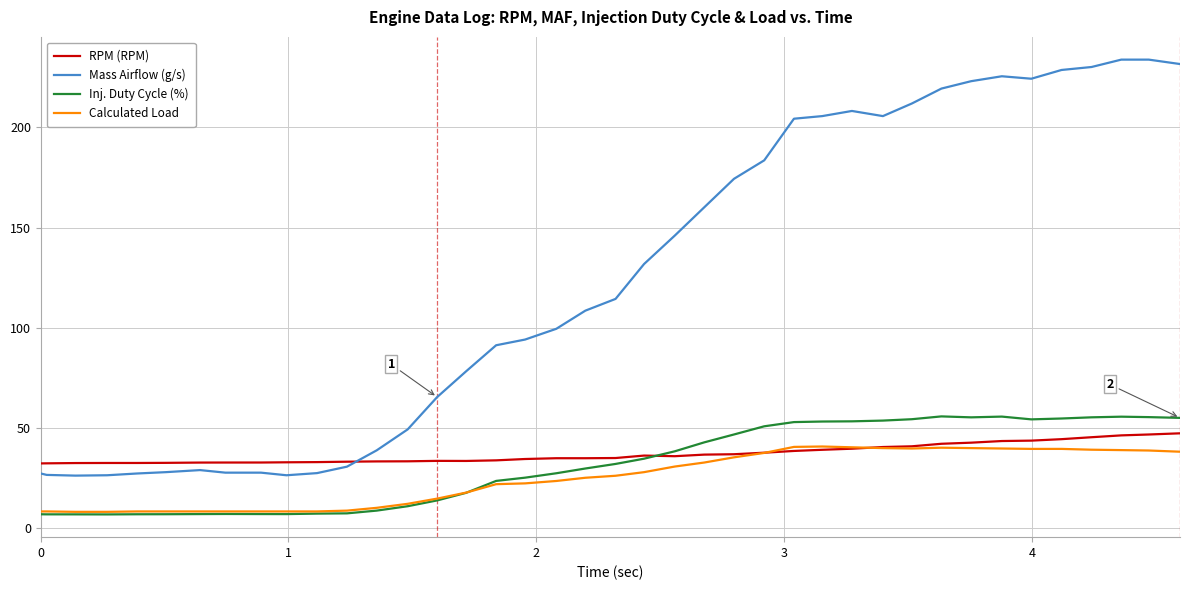

Which series has the largest total across all categories?

Mass Airflow (g/s)